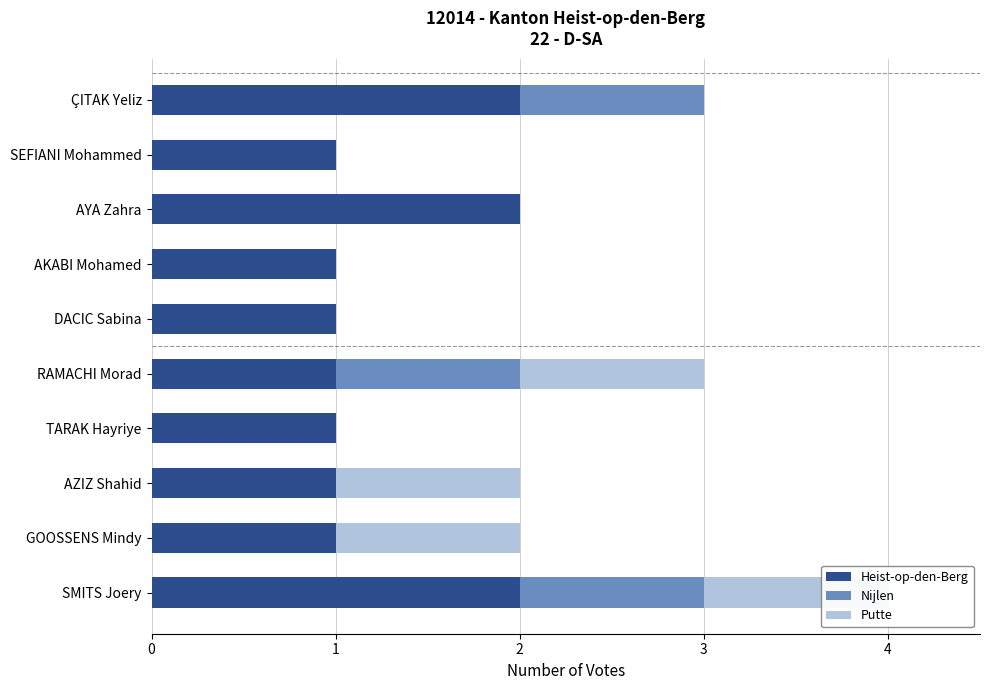

What is the total value across all series at GOOSSENS Mindy?

2